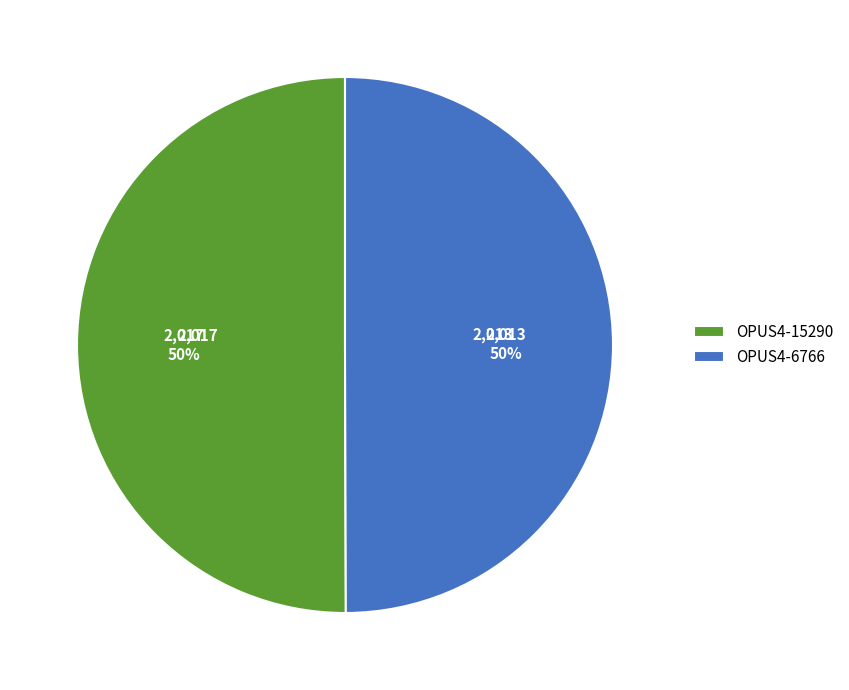

What percentage is the OPUS4-15290 slice, to the nearest percent?

50%